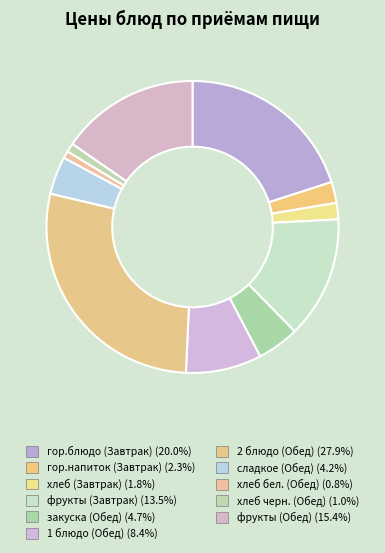

Is it true that закуска (Обед) is 1% of the pie?

False